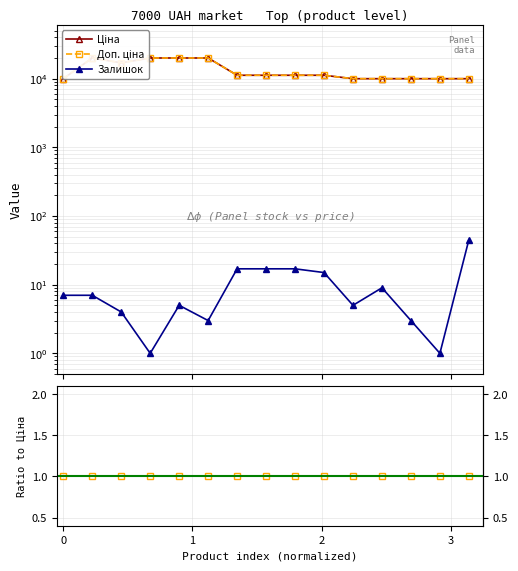

In Ціна, how many points are higher than both neighbors (excluding endpoints)?

1